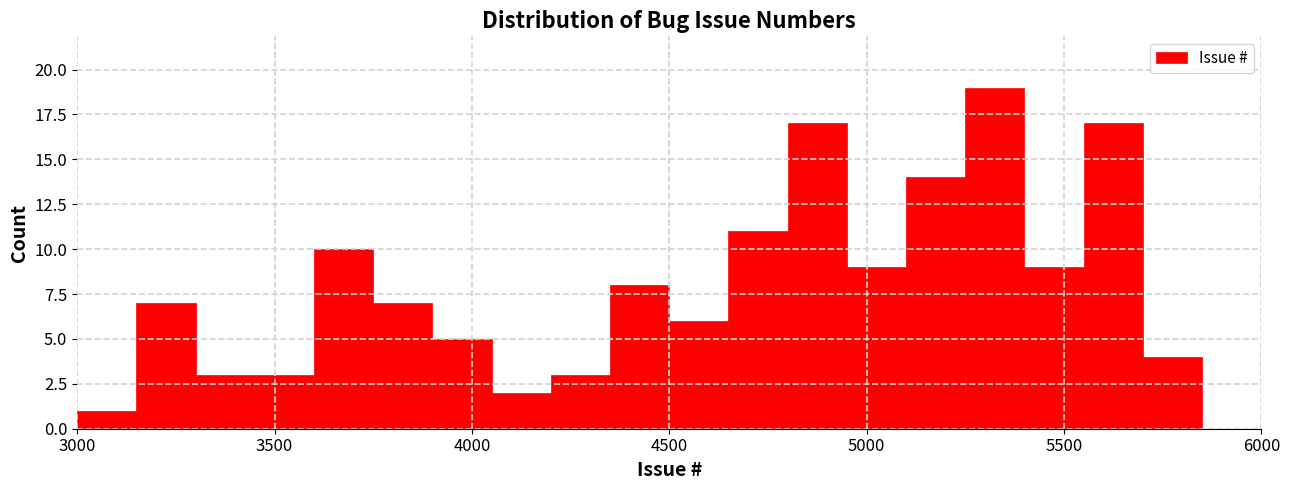

Around what value on the x-axis is the tallest bar? Give the approximate position of its centre, as read against the axis.

5350